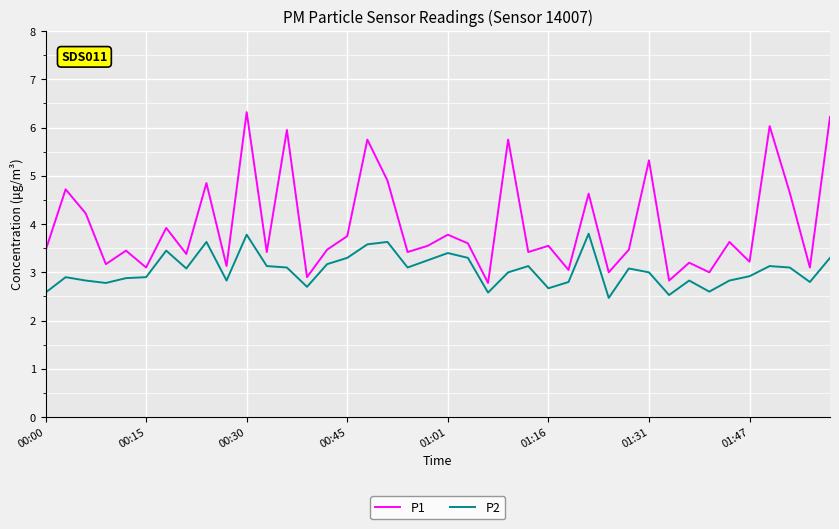

Which series has the largest total across all categories?

P1